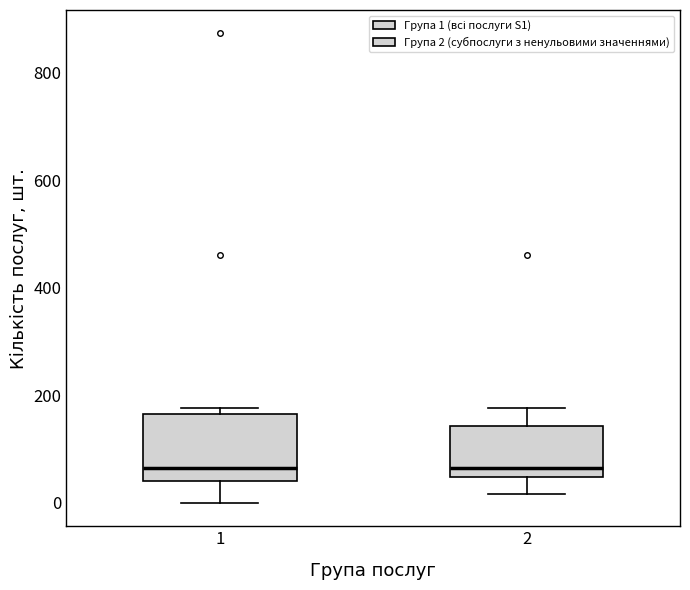

Which box is the tallest, from its lower edge to its upper edge?

1